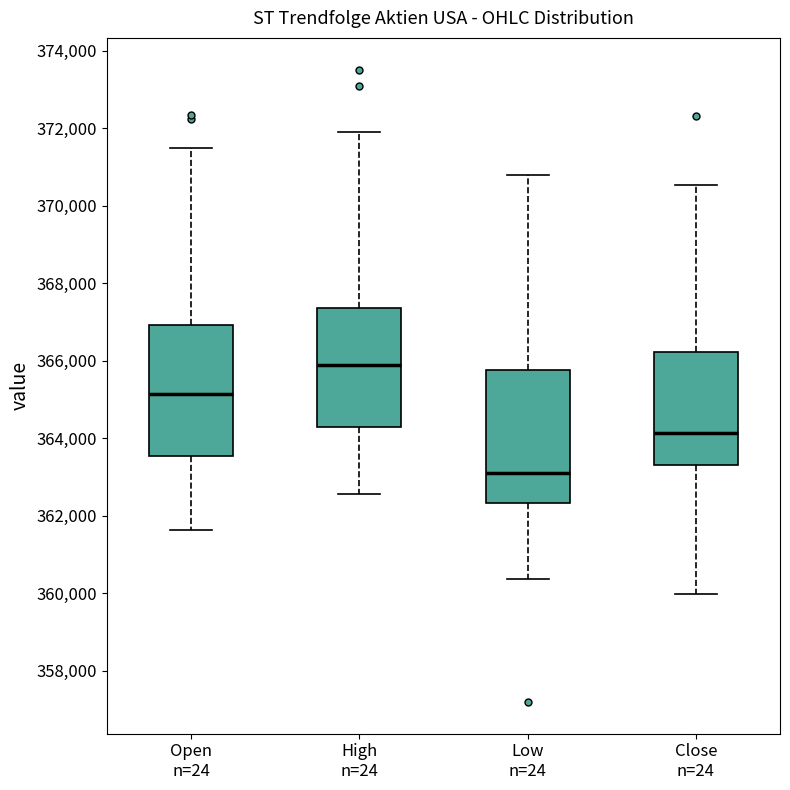

Which box's median line is the lowest?

Low n=24